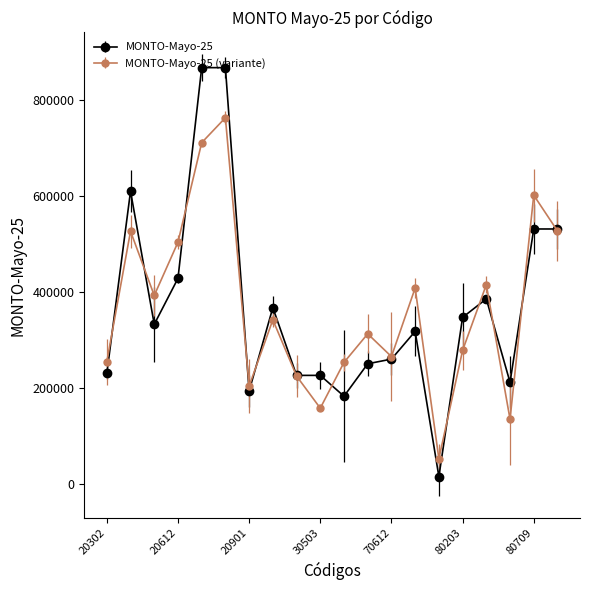

True or false: MONTO-Mayo-25 has more than 0 points higher than both neighbors.

True